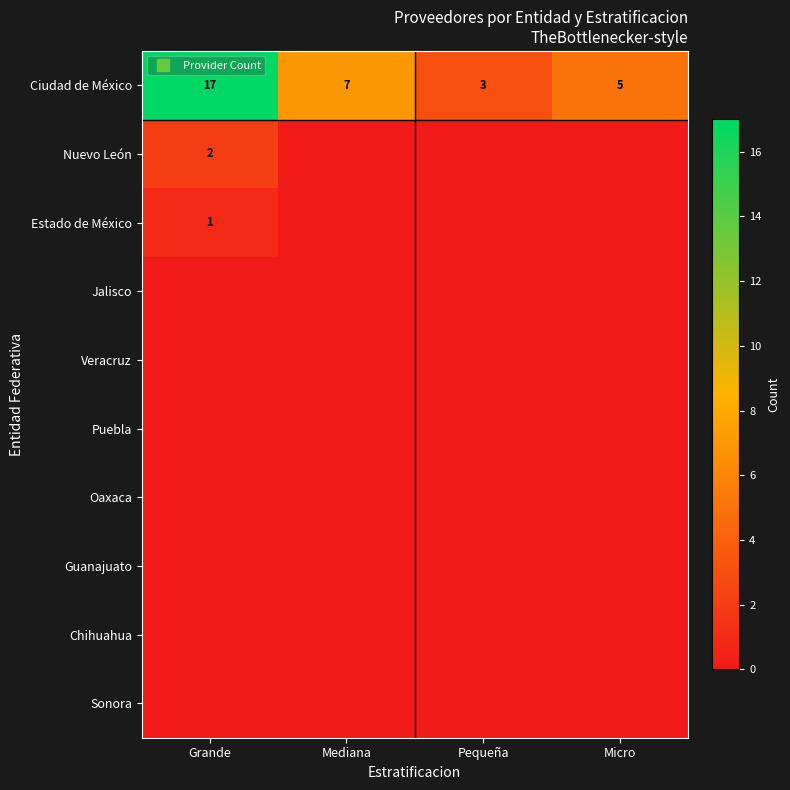

How many categories are shown in the chart?

4